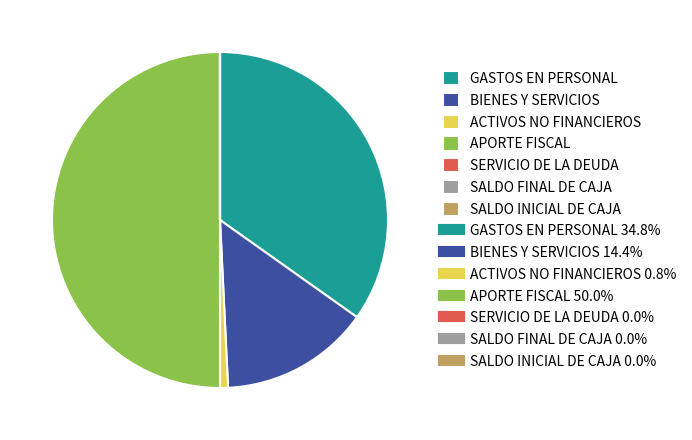

Which slice is the smallest?

SERVICIO DE LA DEUDA